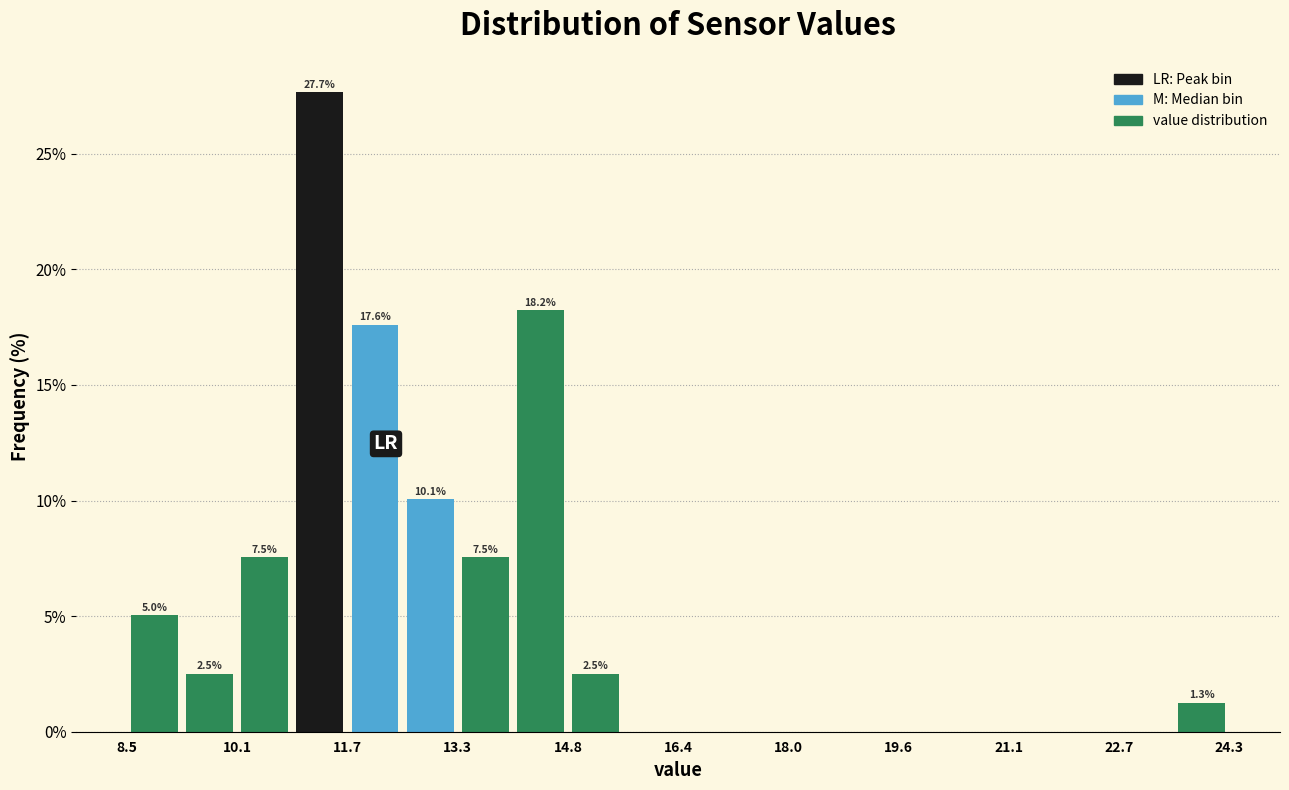

Read against the x-axis, roughly where is the centre of the tallest bar?

11.2